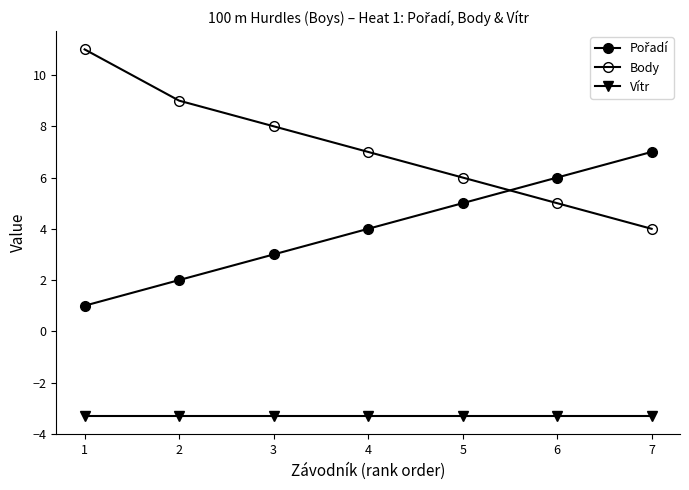

Which series has the largest total across all categories?

Body